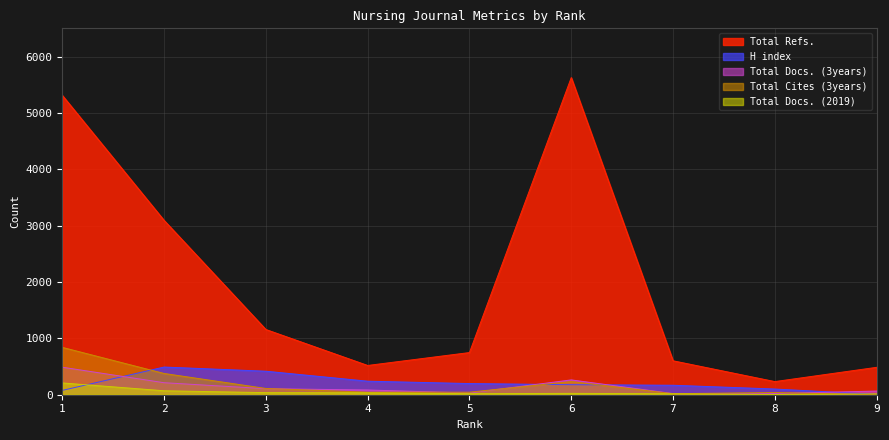

Count the number of categories in the chart.

9